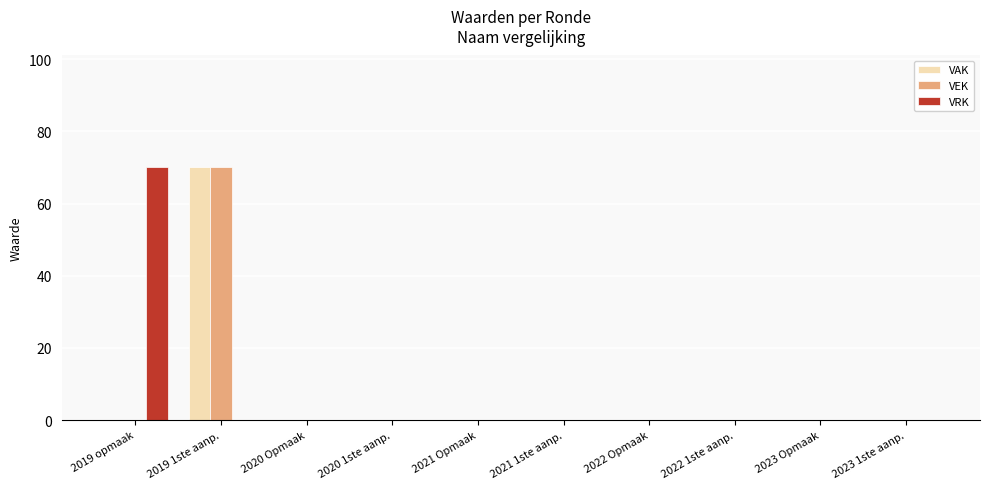

Reading left to right, list all the values displayed in this chart.

VAK: 0	70	0	0	0	0	0	0	0	0
VEK: 0	70	0	0	0	0	0	0	0	0
VRK: 70	0	0	0	0	0	0	0	0	0